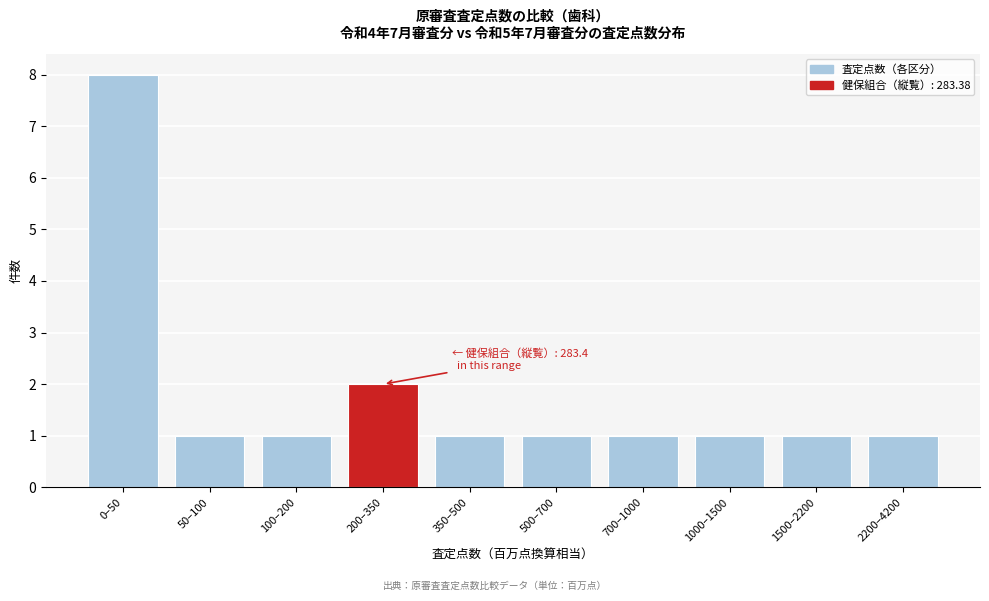

Reading left to right, list all the values displayed in this chart.

8	1	1	2	1	1	1	1	1	1